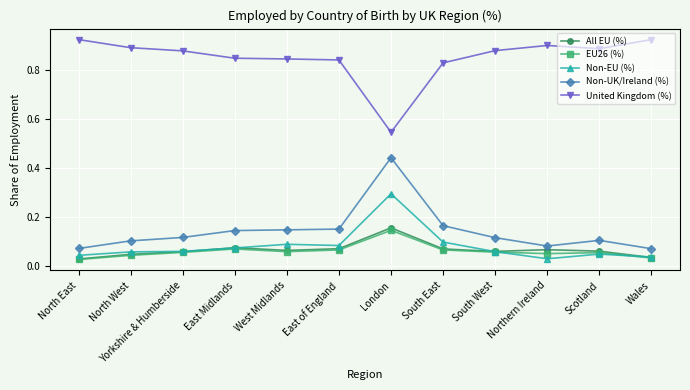

Count the All EU (%) values in the range 0 to 1.

12